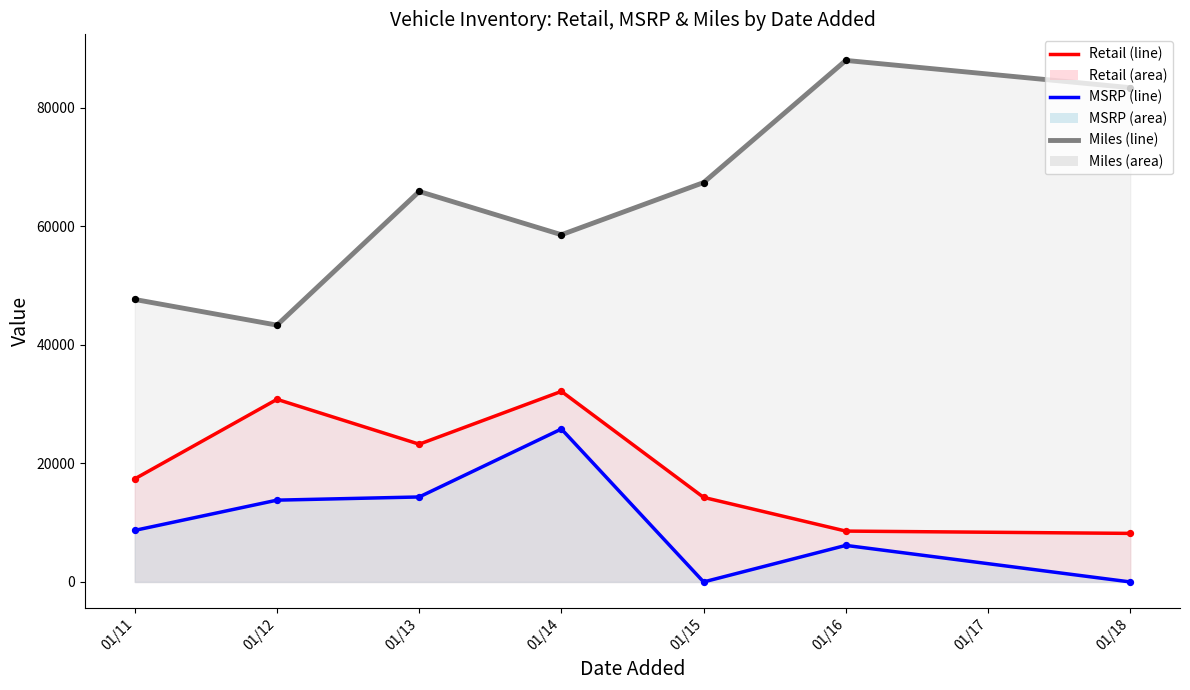

Which series contains the lowest Y value?

MSRP (line)